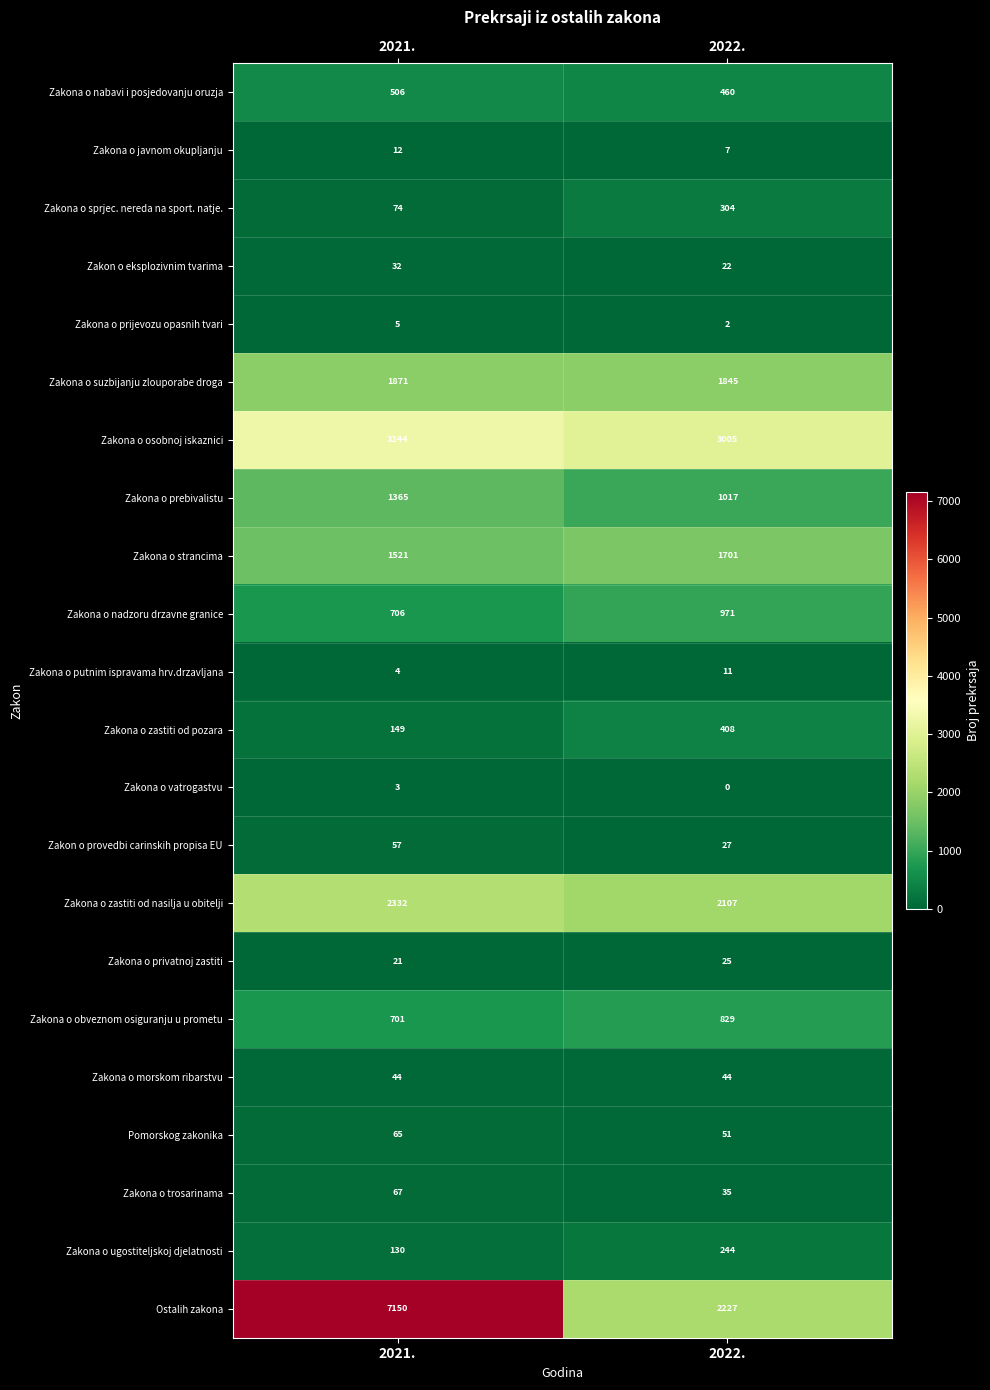

How many distinct data groups are displayed?

22